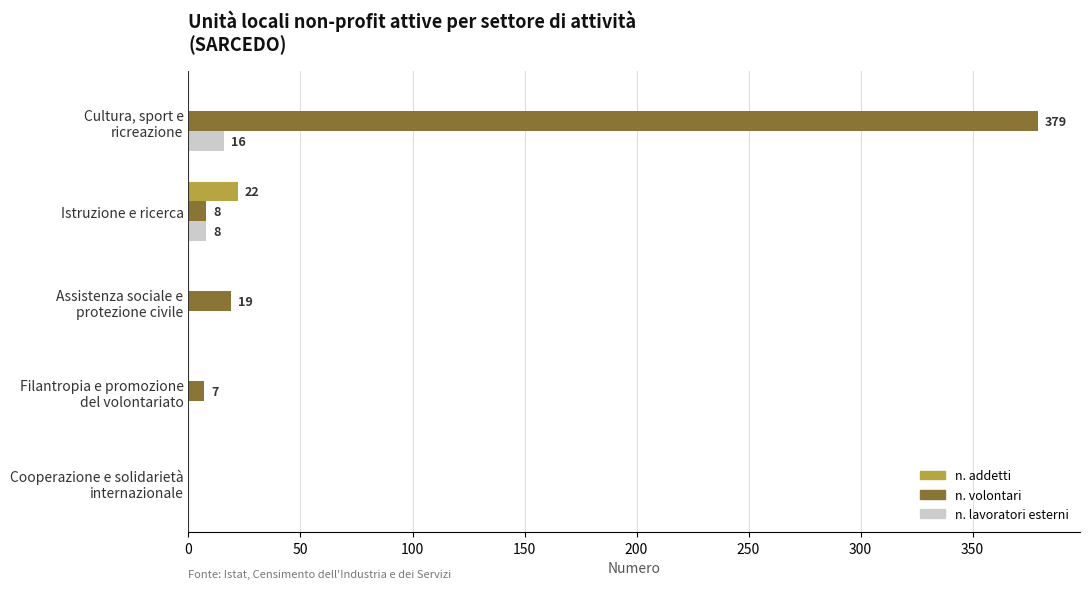

What is the sum of all n. lavoratori esterni values?

24